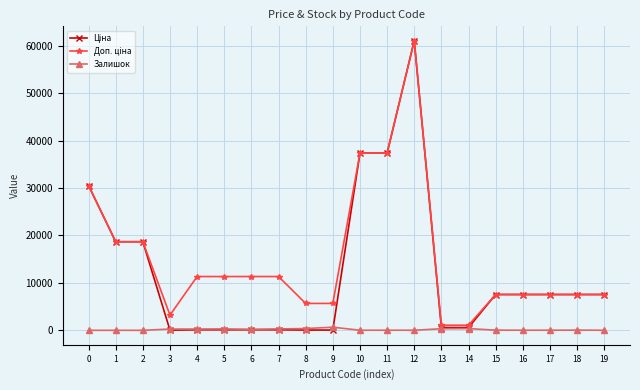

Is this an area chart (filled region under the line)?

No